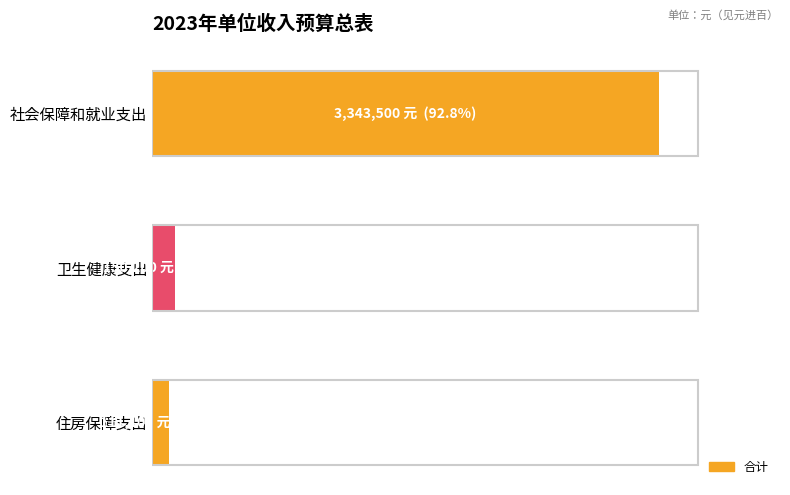

Does the chart contain any negative values?

No